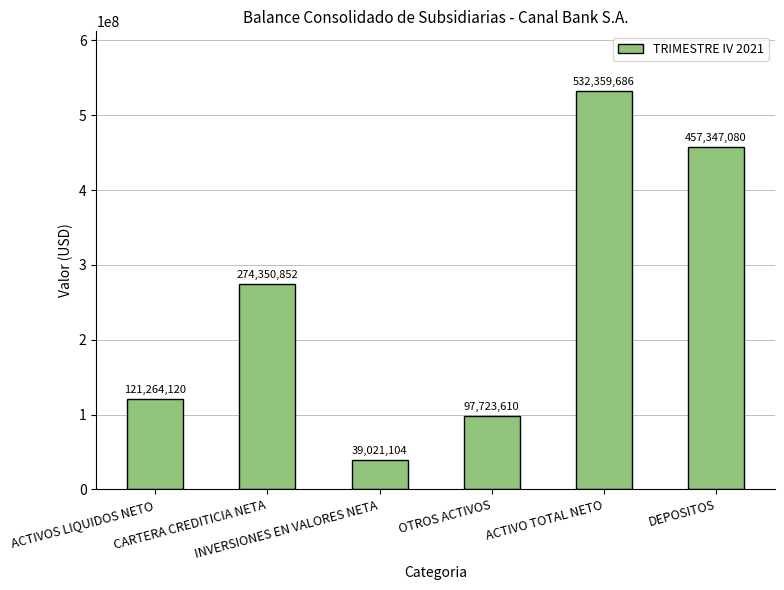

What is the difference between the maximum and second lowest values?

434636076.0